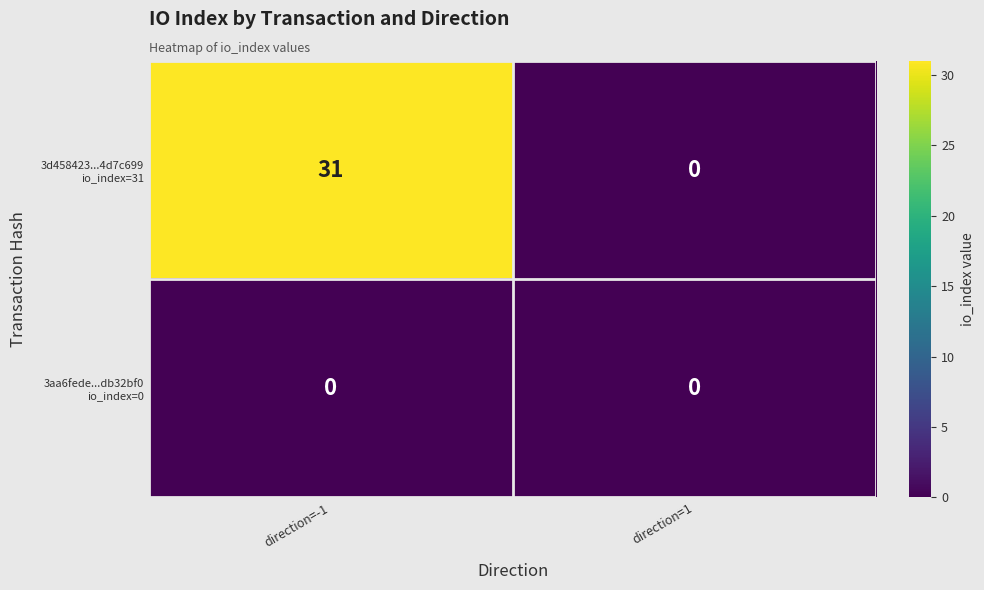

What is the total value across all series at direction=-1?

31